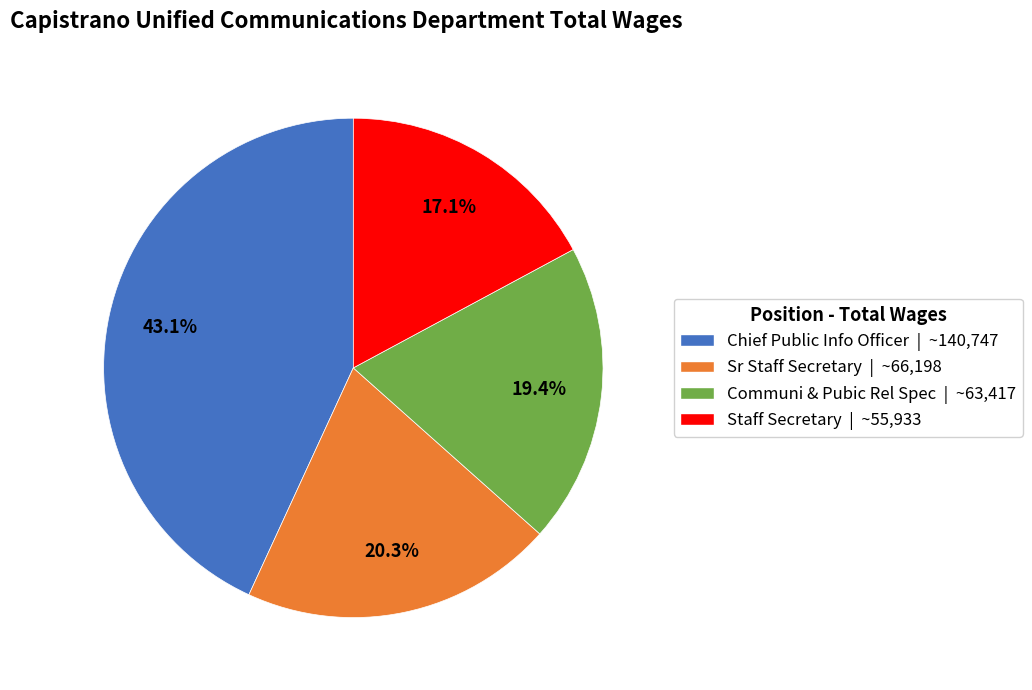

Do Chief Public Info Officer and Sr Staff Secretary together represent more than half of the pie?

Yes